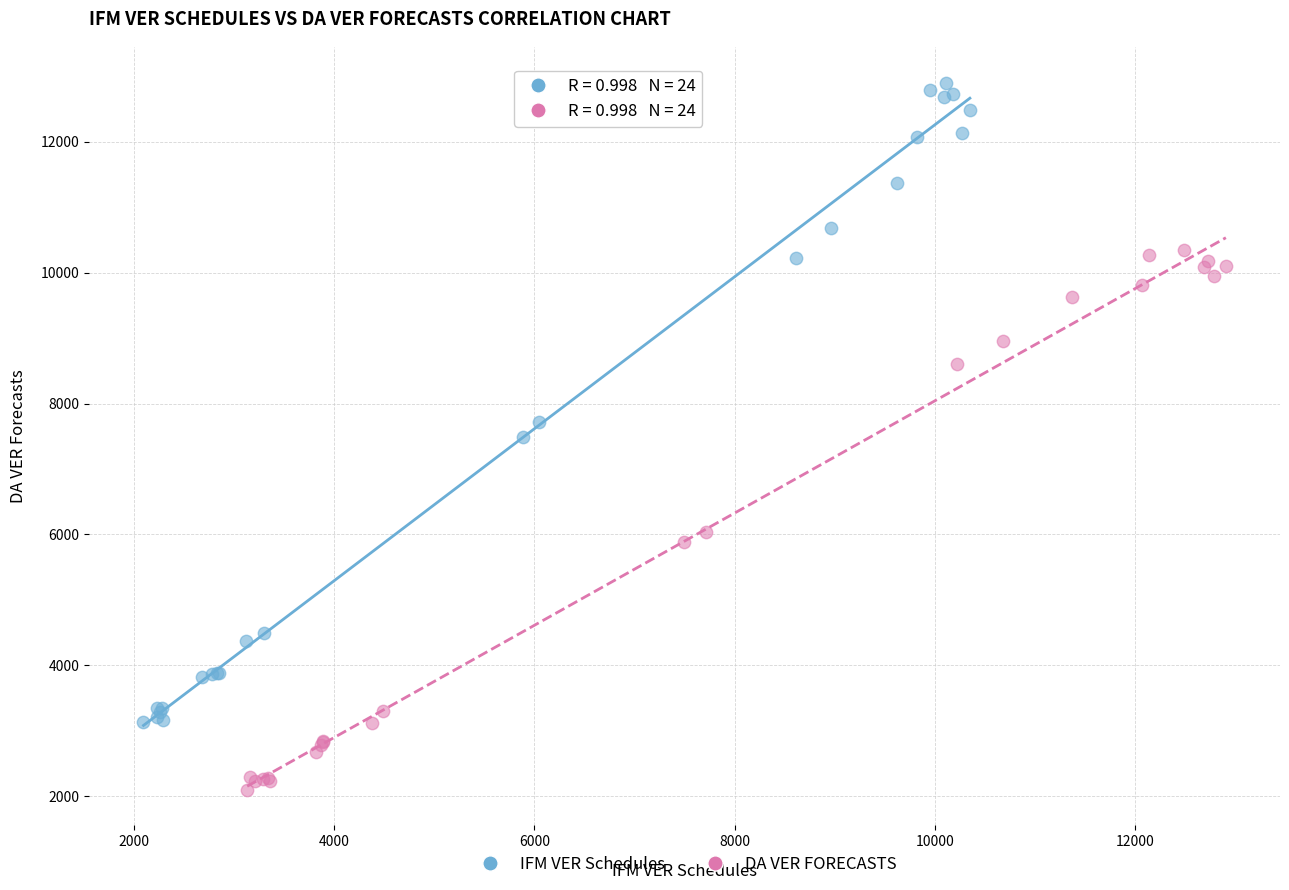

What are all the series names shown in the legend?

IFM VER Schedules, DA VER FORECASTS